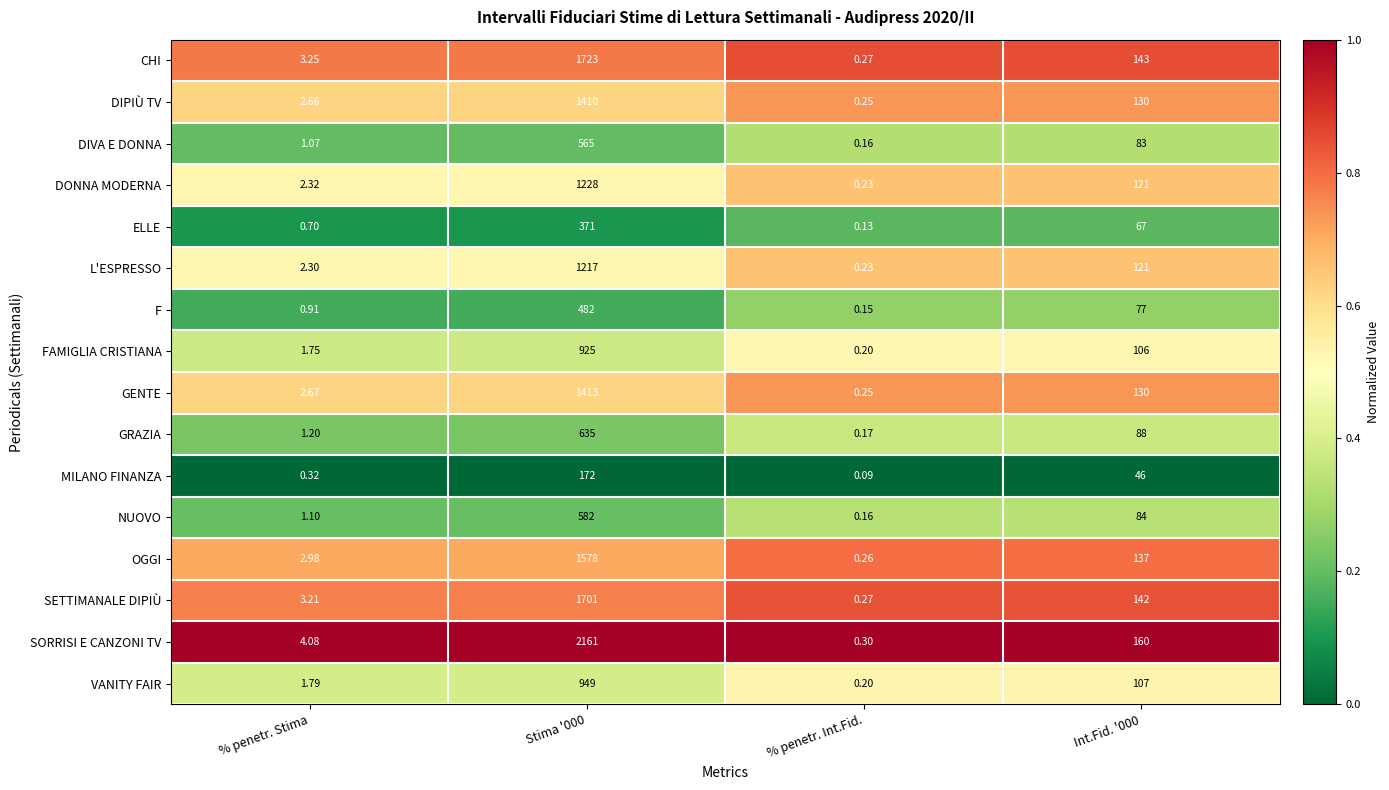

At Stima '000, list the series in order from smallest to largest.

MILANO FINANZA, ELLE, F, DIVA E DONNA, NUOVO, GRAZIA, FAMIGLIA CRISTIANA, VANITY FAIR, L'ESPRESSO, DONNA MODERNA, DIPIÙ TV, GENTE, OGGI, SETTIMANALE DIPIÙ, CHI, SORRISI E CANZONI TV